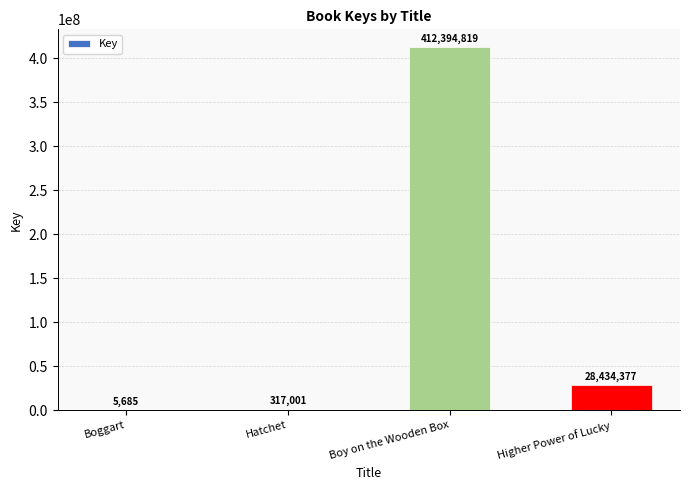

The value at Higher Power of Lucky is 28434377. True or false?

True